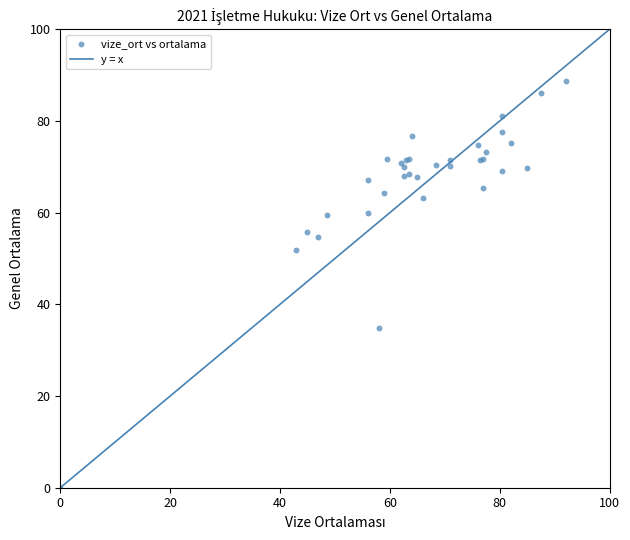

What Y value in the scatter plot is closest to 44?

51.8